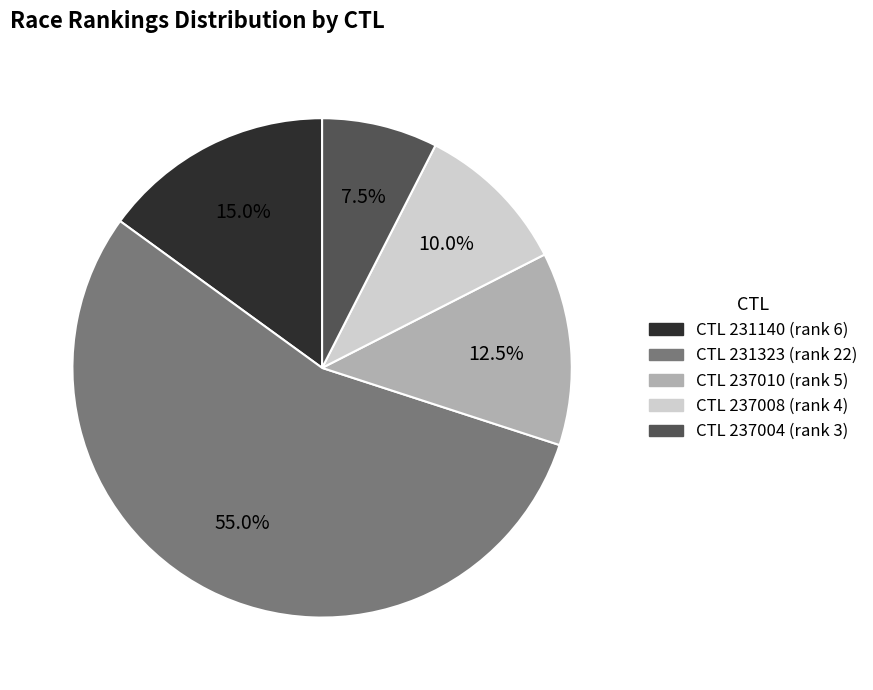

How many slices are in this pie chart?

5